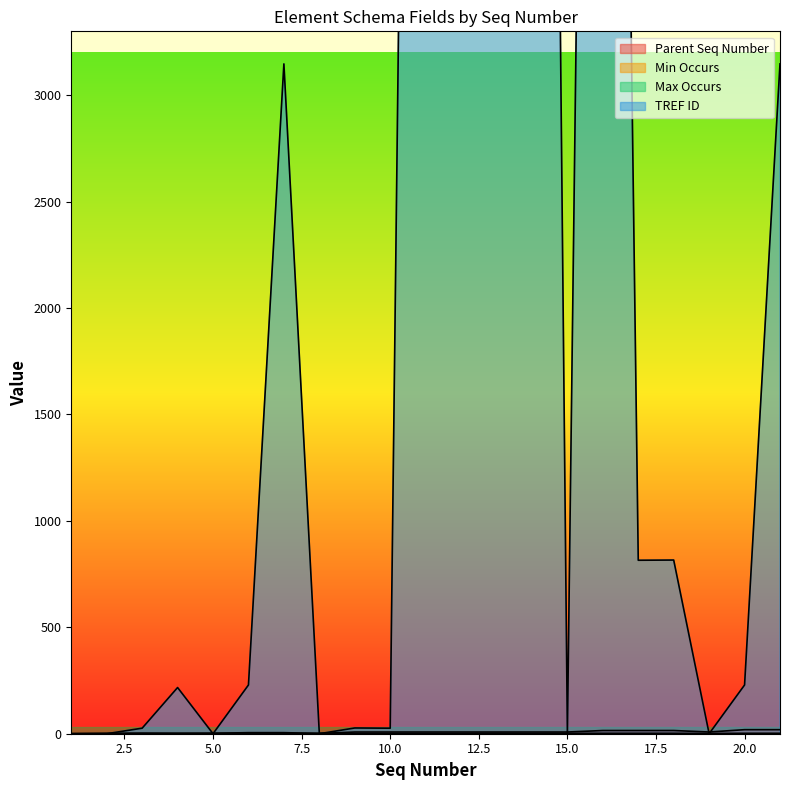

Is the value of Min Occurs at 8 greater than the value of TREF ID at 16?

No